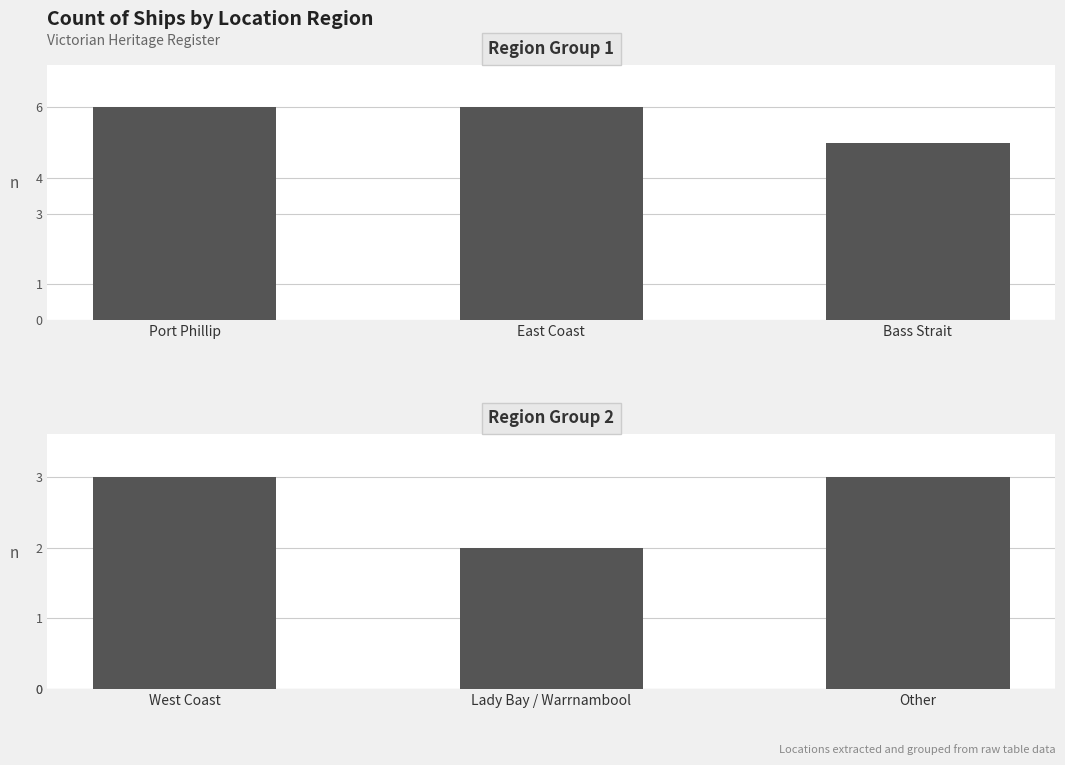

What is the label of the 1st bar from the right?

Other